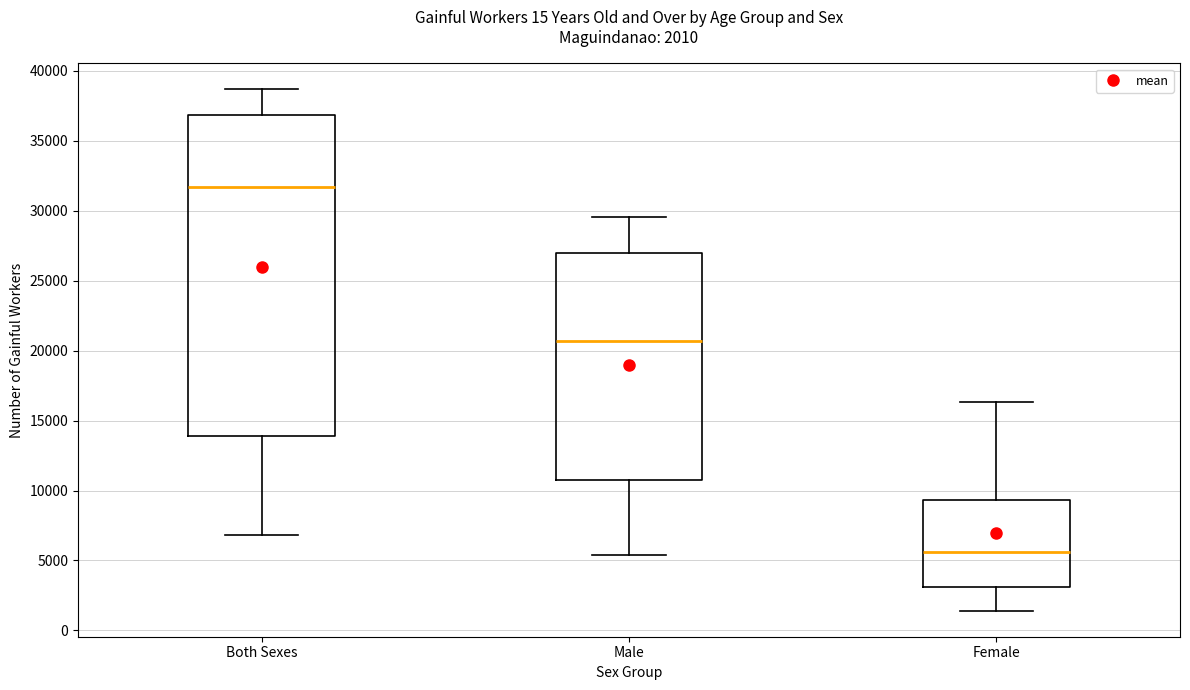

Which box is the tallest, from its lower edge to its upper edge?

Both Sexes